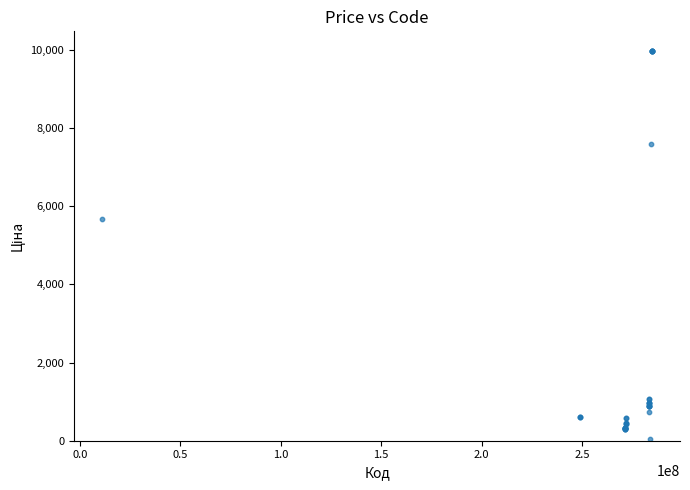

What Y value in the scatter plot is closest to 5003?

5673.8